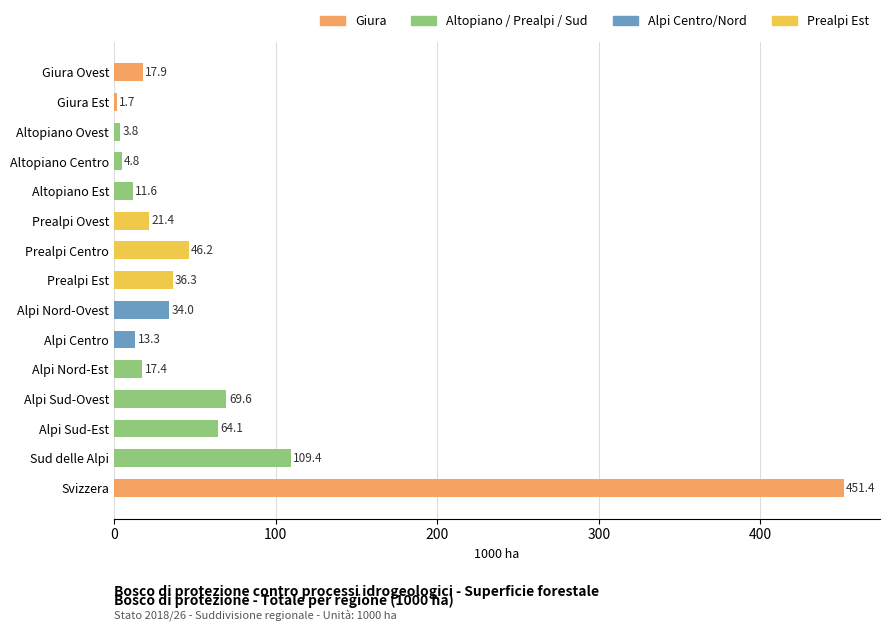

What is the sum of all values?

902.9